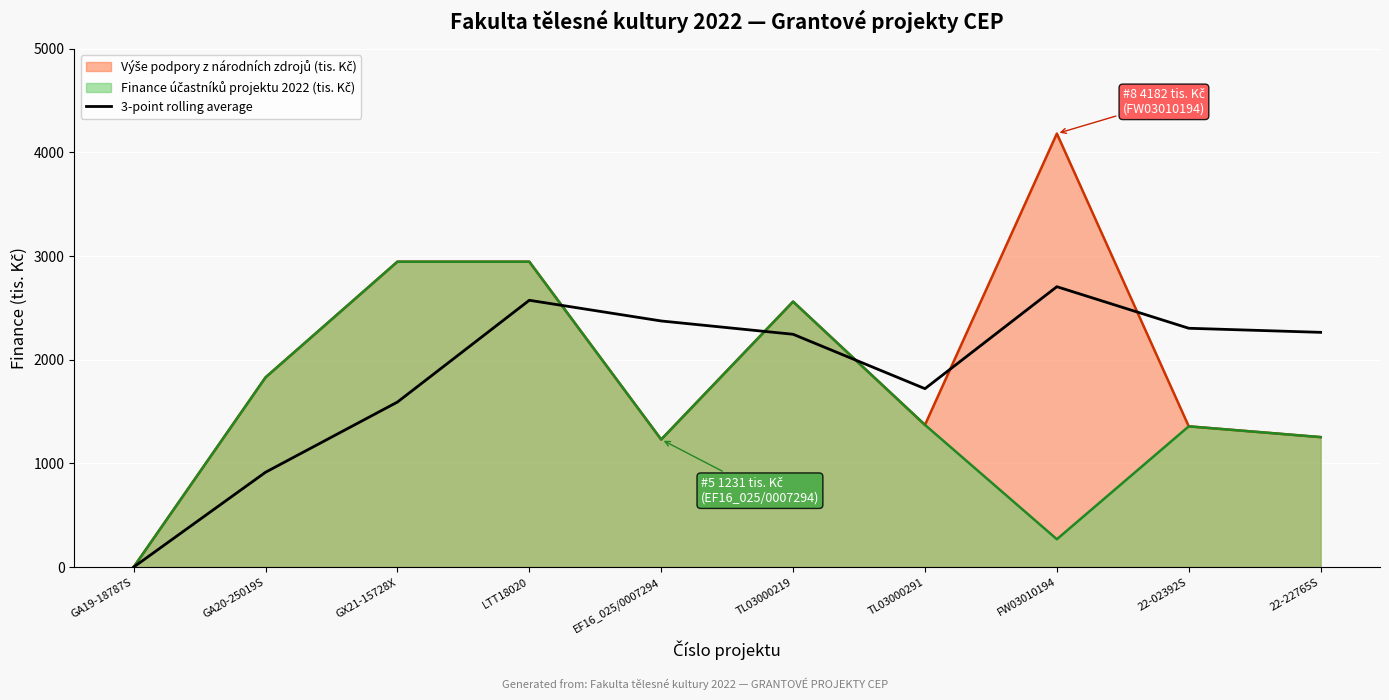

What is the label of the 1st point from the left?

GA19-18787S